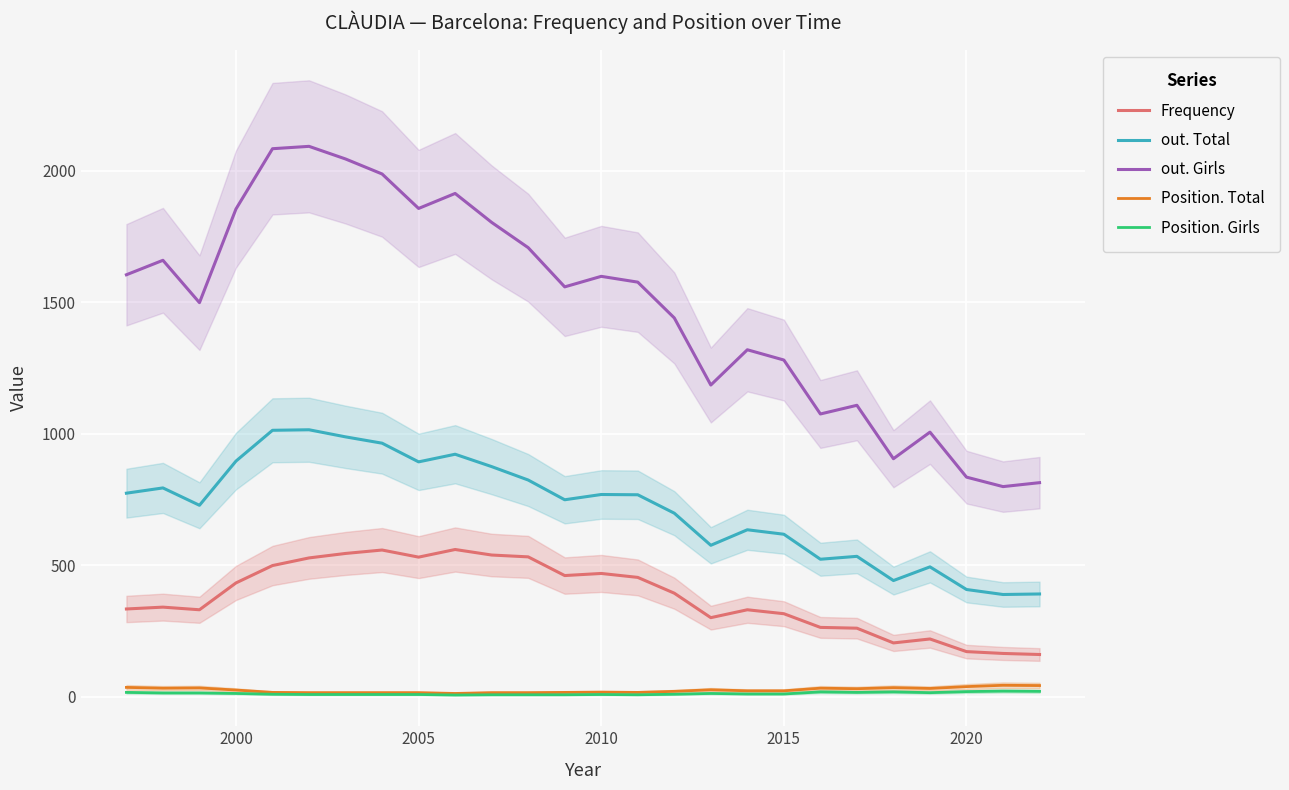

What is the lowest value of the out. Total series?

389